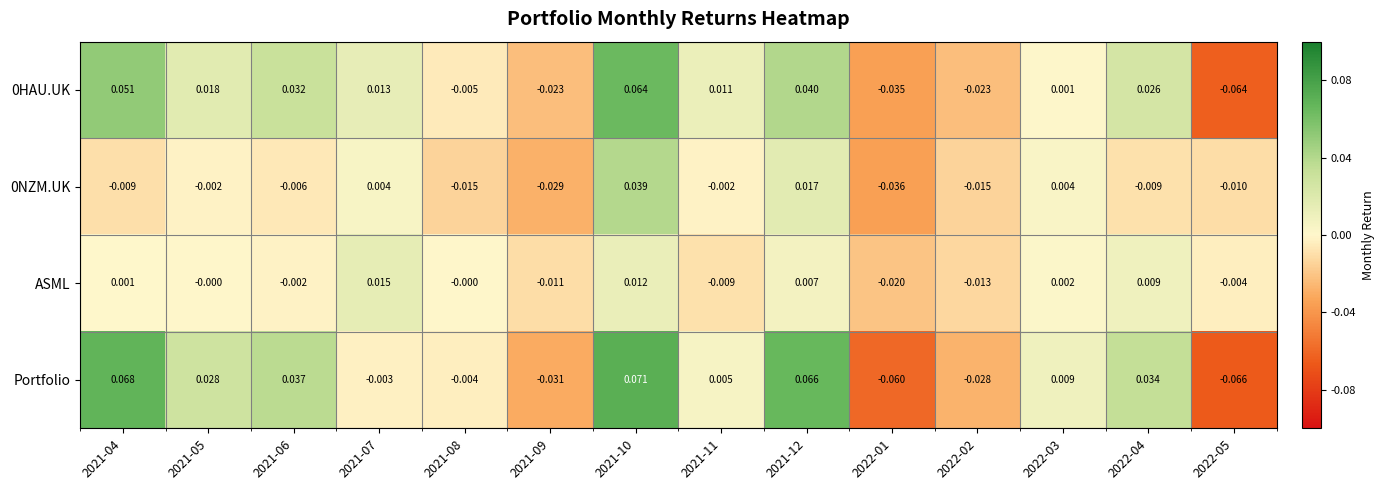

Which series has the widest spread of values?

Portfolio